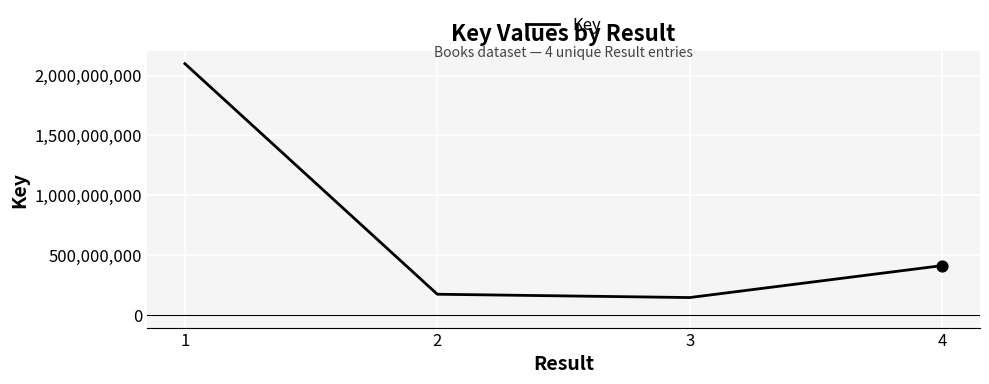

Which has a higher value, 2 or 1?

1